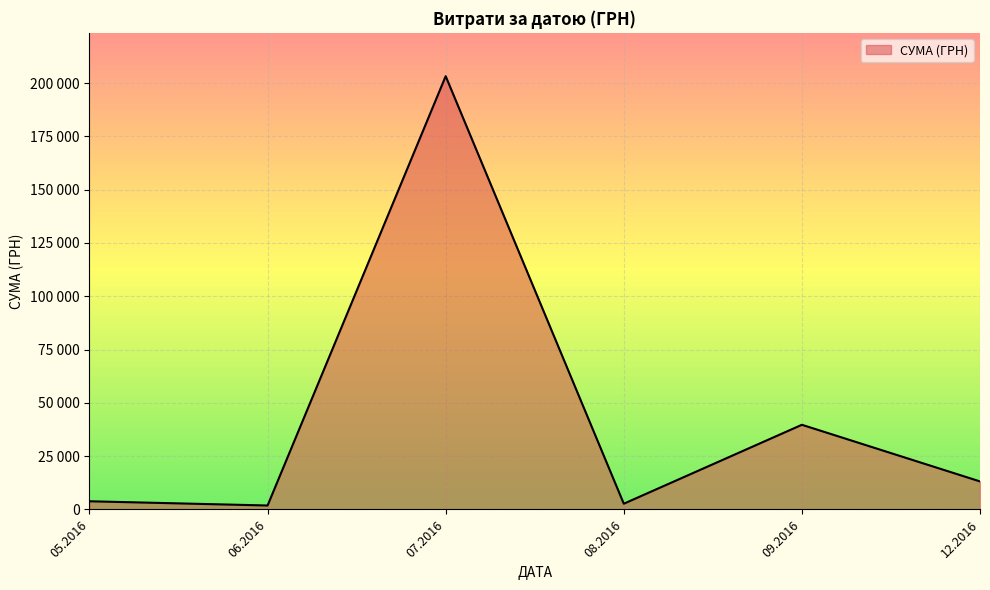

Does the chart display data point markers on the line(s)?

No